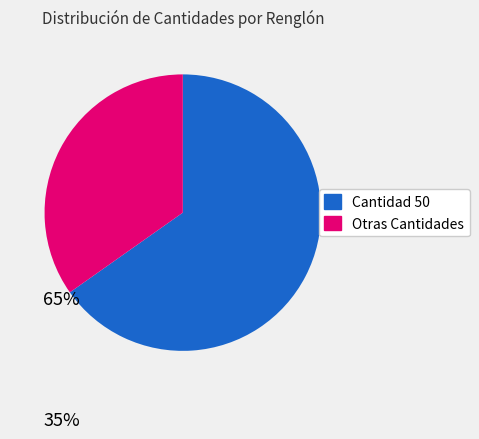

How many slices are in this pie chart?

2